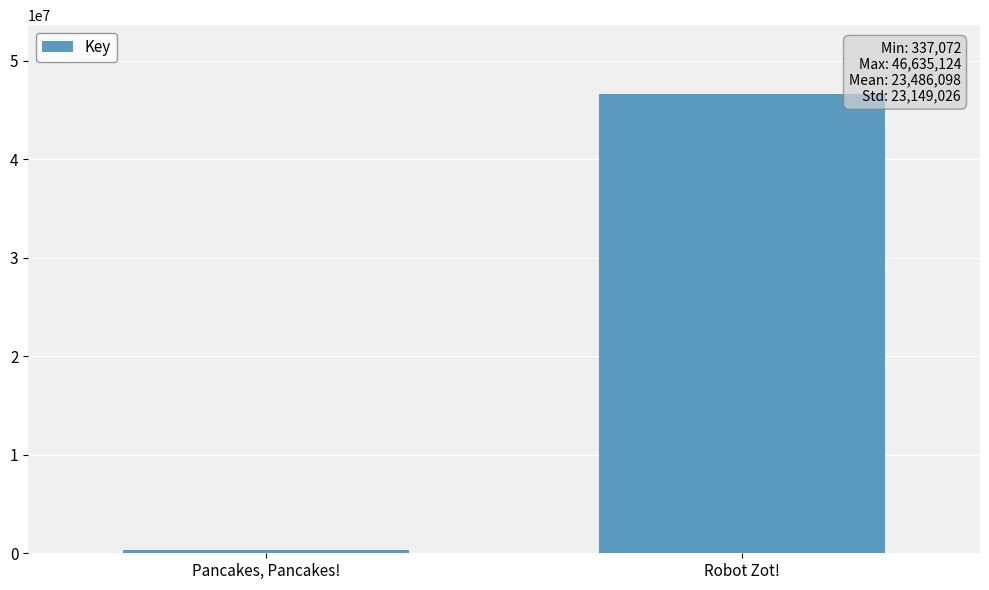

Reading left to right, extract all data points from this chart.

337072	46635124